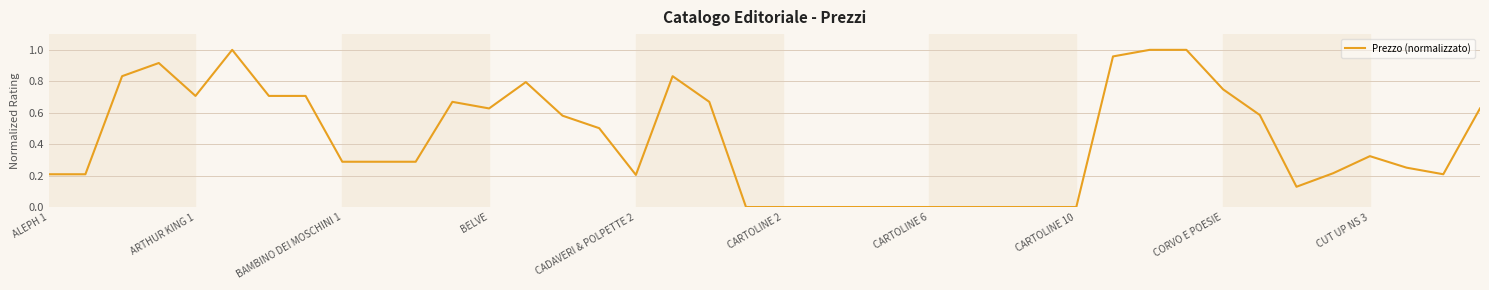

Does the chart have visible grid lines?

Yes